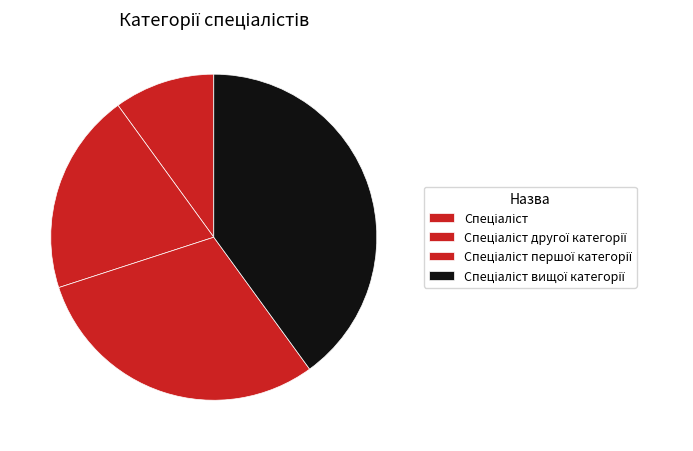

How many segments does this pie chart have?

4